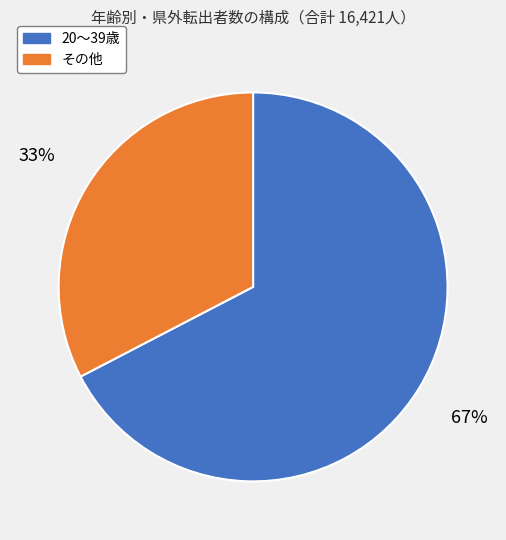

What is the smallest slice in the pie chart?

その他